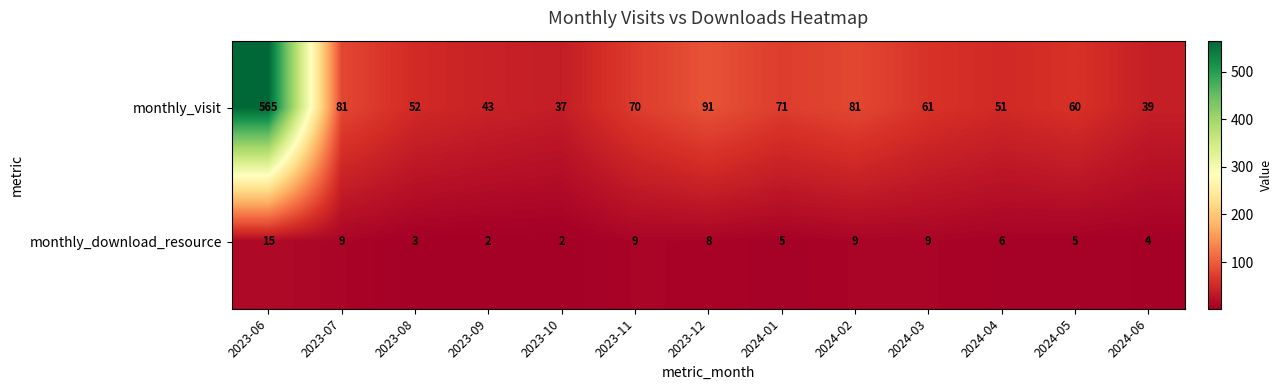

The monthly_visit series shows 43 at 2023-09. True or false?

True